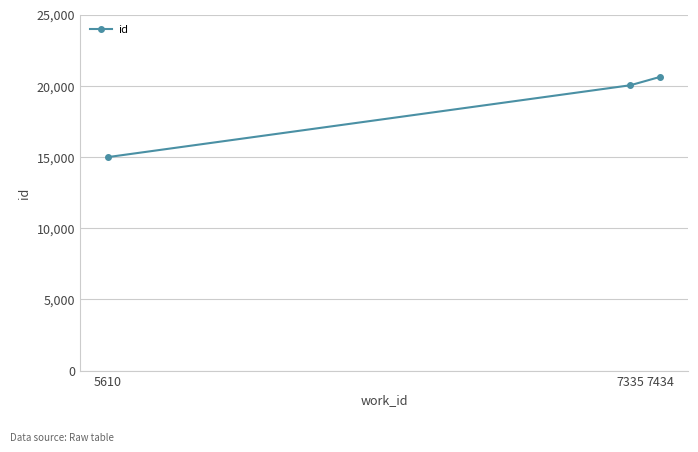

Reading left to right, extract all data points from this chart.

5610=14985	7335=20033	7434=20625